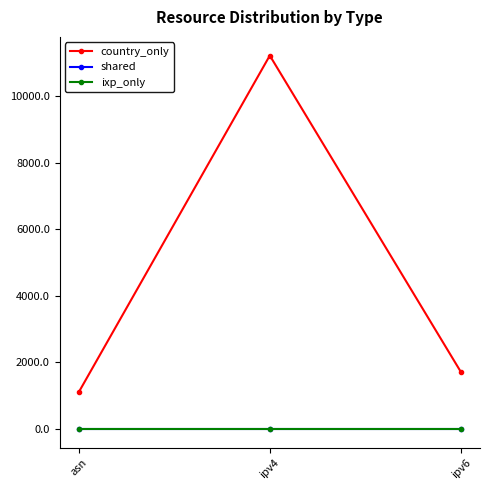

How many categories are shown in the chart?

3